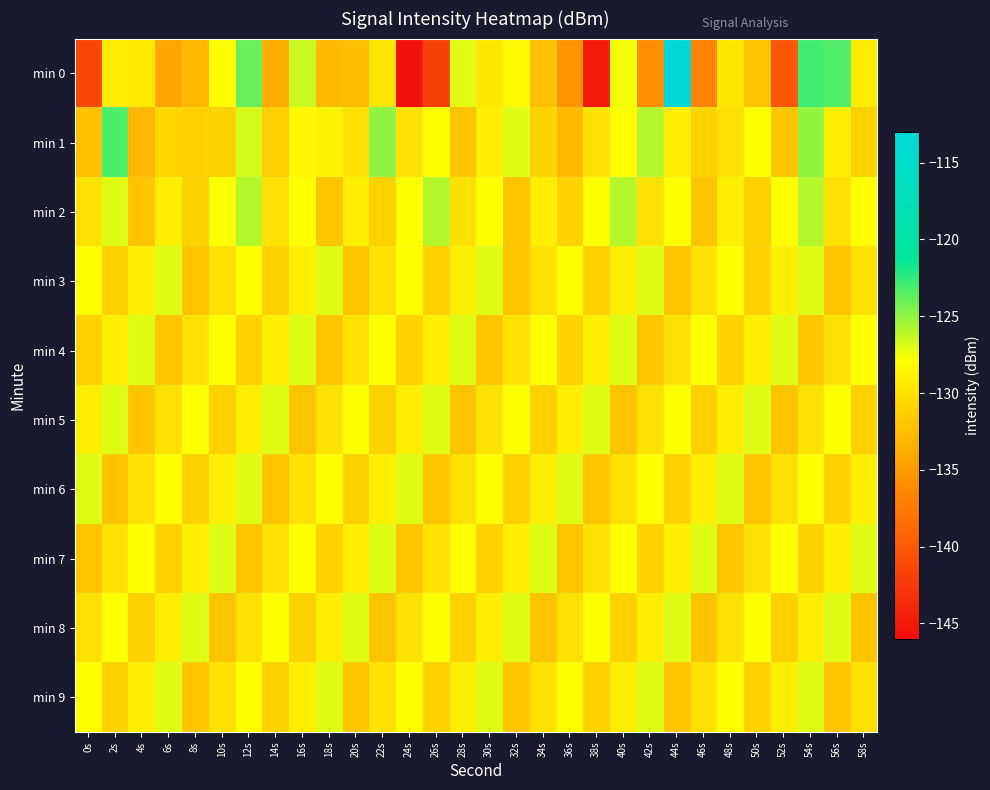

Reading left to right, list all the values displayed in this chart.

min 0: 0s=-141.4	2s=-129.2	4s=-129.3	6s=-134.2	8s=-132.9	10s=-128.1	12s=-124.0	14s=-133.6	16s=-126.5	18s=-132.7	20s=-132.5	22s=-129.7	24s=-145.5	26s=-141.9	28s=-127.1	30s=-129.5	32s=-128.3	34s=-132.3	36s=-135.5	38s=-145.0	40s=-127.5	42s=-135.9	44s=-113.0	46s=-136.7	48s=-129.5	50s=-132.0	52s=-140.2	54s=-123.0	56s=-123.3	58s=-129.3
min 1: 0s=-132.4	2s=-123.2	4s=-133.0	6s=-130.8	8s=-131.3	10s=-131.0	12s=-126.7	14s=-131.3	16s=-128.4	18s=-128.8	20s=-130.0	22s=-125.0	24s=-130.0	26s=-128.0	28s=-132.0	30s=-129.0	32s=-127.0	34s=-131.0	36s=-133.0	38s=-130.0	40s=-128.0	42s=-126.0	44s=-129.0	46s=-131.0	48s=-130.0	50s=-128.0	52s=-132.0	54s=-125.0	56s=-129.0	58s=-131.0
min 2: 0s=-130.0	2s=-127.0	4s=-132.0	6s=-129.0	8s=-131.0	10s=-128.0	12s=-126.0	14s=-130.0	16s=-128.0	18s=-132.0	20s=-129.0	22s=-131.0	24s=-128.0	26s=-126.0	28s=-130.0	30s=-128.0	32s=-132.0	34s=-129.0	36s=-131.0	38s=-128.0	40s=-126.0	42s=-130.0	44s=-128.0	46s=-132.0	48s=-129.0	50s=-131.0	52s=-128.0	54s=-126.0	56s=-130.0	58s=-128.0
min 3: 0s=-128.0	2s=-131.0	4s=-129.0	6s=-127.0	8s=-132.0	10s=-130.0	12s=-128.0	14s=-131.0	16s=-129.0	18s=-127.0	20s=-132.0	22s=-130.0	24s=-128.0	26s=-131.0	28s=-129.0	30s=-127.0	32s=-132.0	34s=-130.0	36s=-128.0	38s=-131.0	40s=-129.0	42s=-127.0	44s=-132.0	46s=-130.0	48s=-128.0	50s=-131.0	52s=-129.0	54s=-127.0	56s=-132.0	58s=-130.0
min 4: 0s=-131.0	2s=-129.0	4s=-127.0	6s=-132.0	8s=-130.0	10s=-128.0	12s=-131.0	14s=-129.0	16s=-127.0	18s=-132.0	20s=-130.0	22s=-128.0	24s=-131.0	26s=-129.0	28s=-127.0	30s=-132.0	32s=-130.0	34s=-128.0	36s=-131.0	38s=-129.0	40s=-127.0	42s=-132.0	44s=-130.0	46s=-128.0	48s=-131.0	50s=-129.0	52s=-127.0	54s=-132.0	56s=-130.0	58s=-128.0
min 5: 0s=-129.0	2s=-127.0	4s=-132.0	6s=-130.0	8s=-128.0	10s=-131.0	12s=-129.0	14s=-127.0	16s=-132.0	18s=-130.0	20s=-128.0	22s=-131.0	24s=-129.0	26s=-127.0	28s=-132.0	30s=-130.0	32s=-128.0	34s=-131.0	36s=-129.0	38s=-127.0	40s=-132.0	42s=-130.0	44s=-128.0	46s=-131.0	48s=-129.0	50s=-127.0	52s=-132.0	54s=-130.0	56s=-128.0	58s=-131.0
min 6: 0s=-127.0	2s=-132.0	4s=-130.0	6s=-128.0	8s=-131.0	10s=-129.0	12s=-127.0	14s=-132.0	16s=-130.0	18s=-128.0	20s=-131.0	22s=-129.0	24s=-127.0	26s=-132.0	28s=-130.0	30s=-128.0	32s=-131.0	34s=-129.0	36s=-127.0	38s=-132.0	40s=-130.0	42s=-128.0	44s=-131.0	46s=-129.0	48s=-127.0	50s=-132.0	52s=-130.0	54s=-128.0	56s=-131.0	58s=-129.0
min 7: 0s=-132.0	2s=-130.0	4s=-128.0	6s=-131.0	8s=-129.0	10s=-127.0	12s=-132.0	14s=-130.0	16s=-128.0	18s=-131.0	20s=-129.0	22s=-127.0	24s=-132.0	26s=-130.0	28s=-128.0	30s=-131.0	32s=-129.0	34s=-127.0	36s=-132.0	38s=-130.0	40s=-128.0	42s=-131.0	44s=-129.0	46s=-127.0	48s=-132.0	50s=-130.0	52s=-128.0	54s=-131.0	56s=-129.0	58s=-127.0
min 8: 0s=-130.0	2s=-128.0	4s=-131.0	6s=-129.0	8s=-127.0	10s=-132.0	12s=-130.0	14s=-128.0	16s=-131.0	18s=-129.0	20s=-127.0	22s=-132.0	24s=-130.0	26s=-128.0	28s=-131.0	30s=-129.0	32s=-127.0	34s=-132.0	36s=-130.0	38s=-128.0	40s=-131.0	42s=-129.0	44s=-127.0	46s=-132.0	48s=-130.0	50s=-128.0	52s=-131.0	54s=-129.0	56s=-127.0	58s=-132.0
min 9: 0s=-128.0	2s=-131.0	4s=-129.0	6s=-127.0	8s=-132.0	10s=-130.0	12s=-128.0	14s=-131.0	16s=-129.0	18s=-127.0	20s=-132.0	22s=-130.0	24s=-128.0	26s=-131.0	28s=-129.0	30s=-127.0	32s=-132.0	34s=-130.0	36s=-128.0	38s=-131.0	40s=-129.0	42s=-127.0	44s=-132.0	46s=-130.0	48s=-128.0	50s=-131.0	52s=-129.0	54s=-127.0	56s=-132.0	58s=-130.0